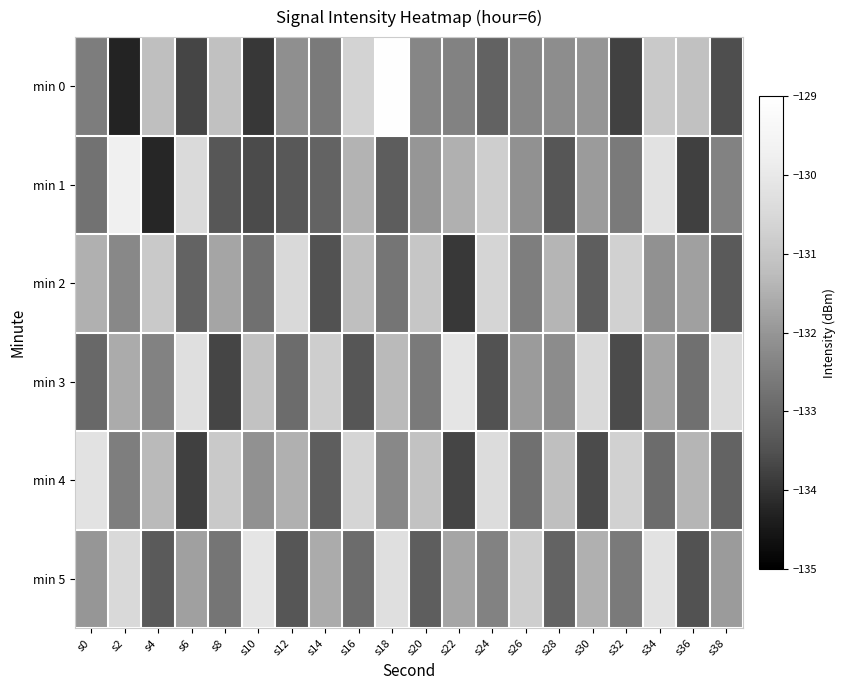

At how many categories does at least one series exceed -132?

20